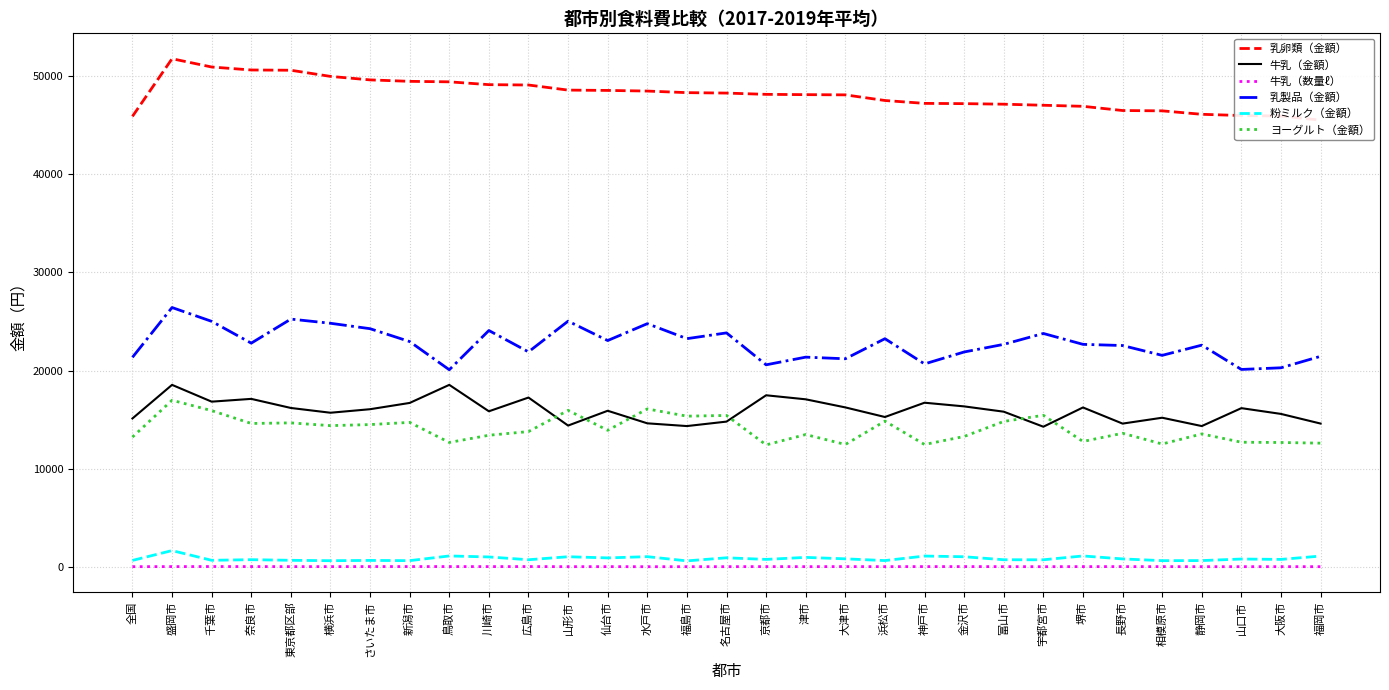

True or false: 牛乳（金額） and 乳卵類（金額） cross at least once.

False